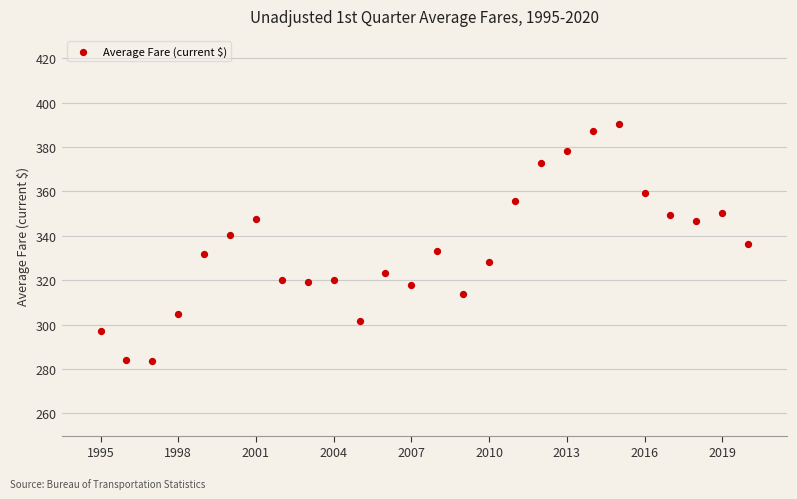

What is the range of X values (max minus min)?

25.0